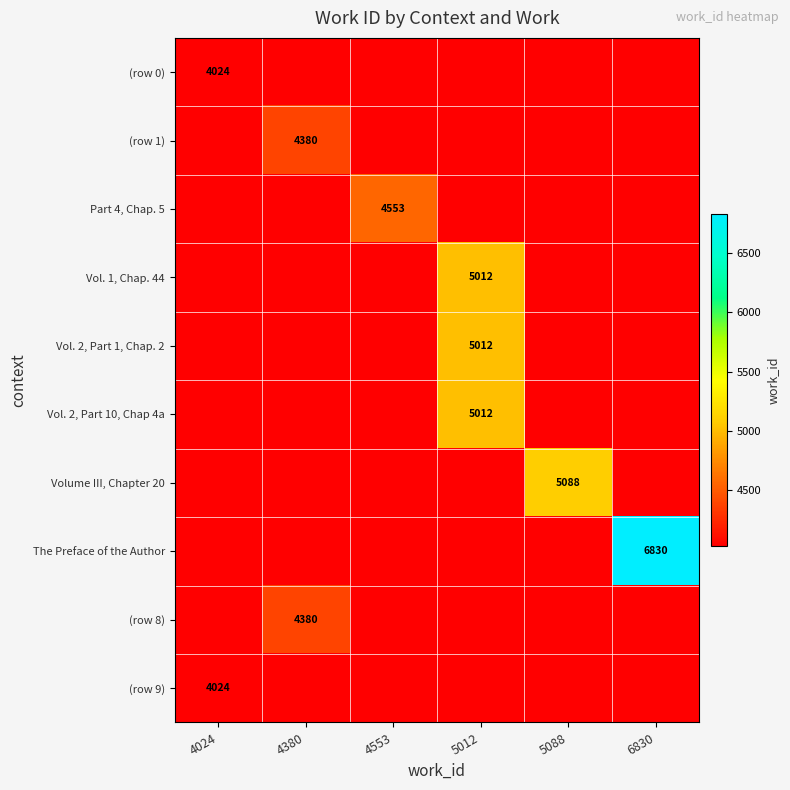

What is the sum of the (row 1) values at 4024 and 5012?

8048